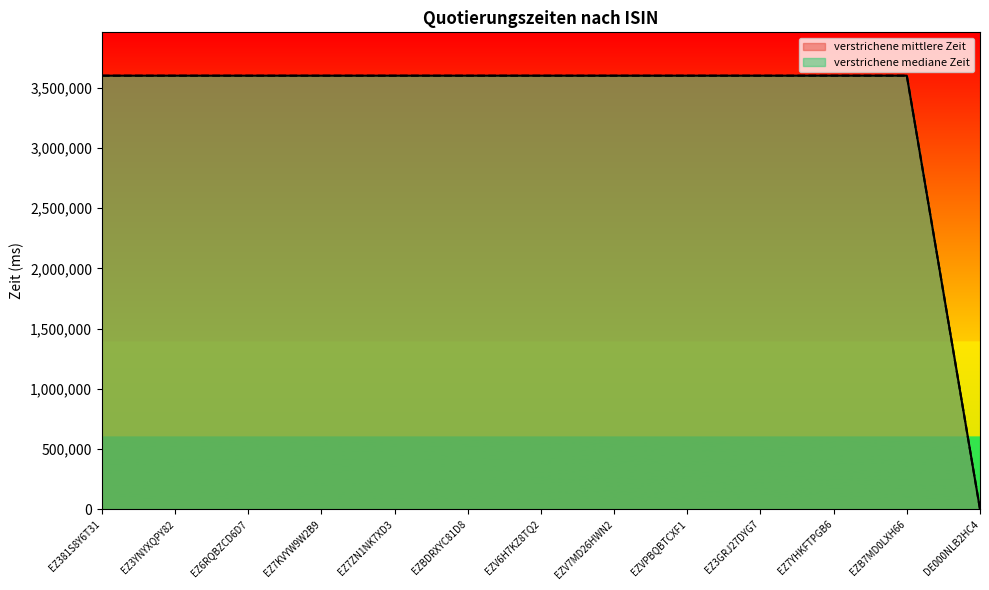

What is the value of the verstrichene mittlere Zeit point at the 12th from the left?

3600000